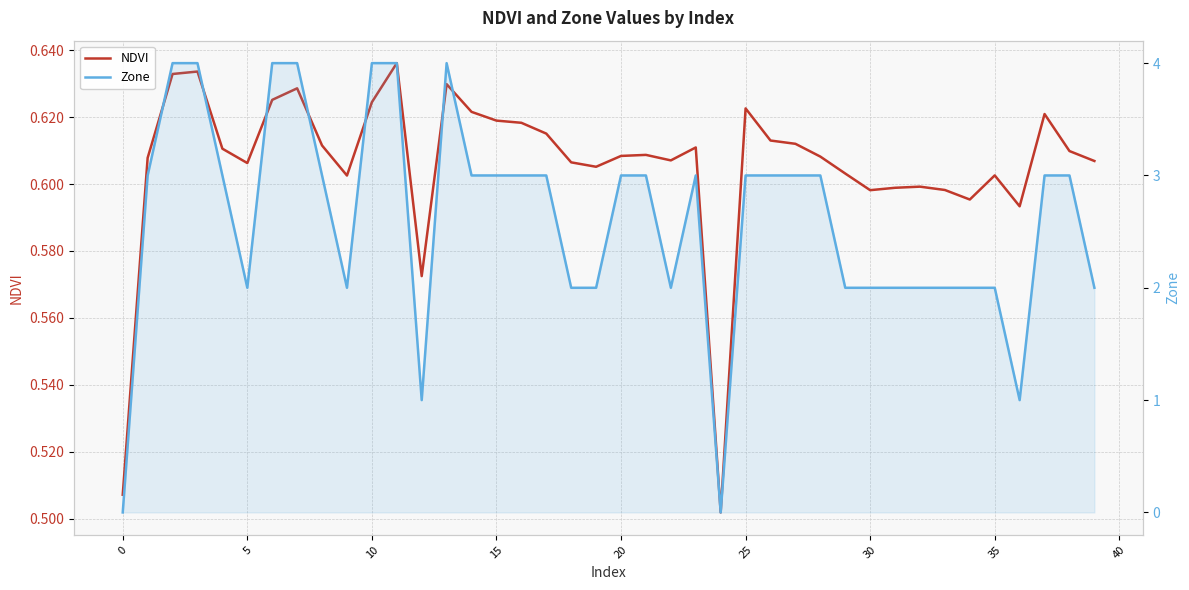

How many times do Zone and NDVI cross each other?

3